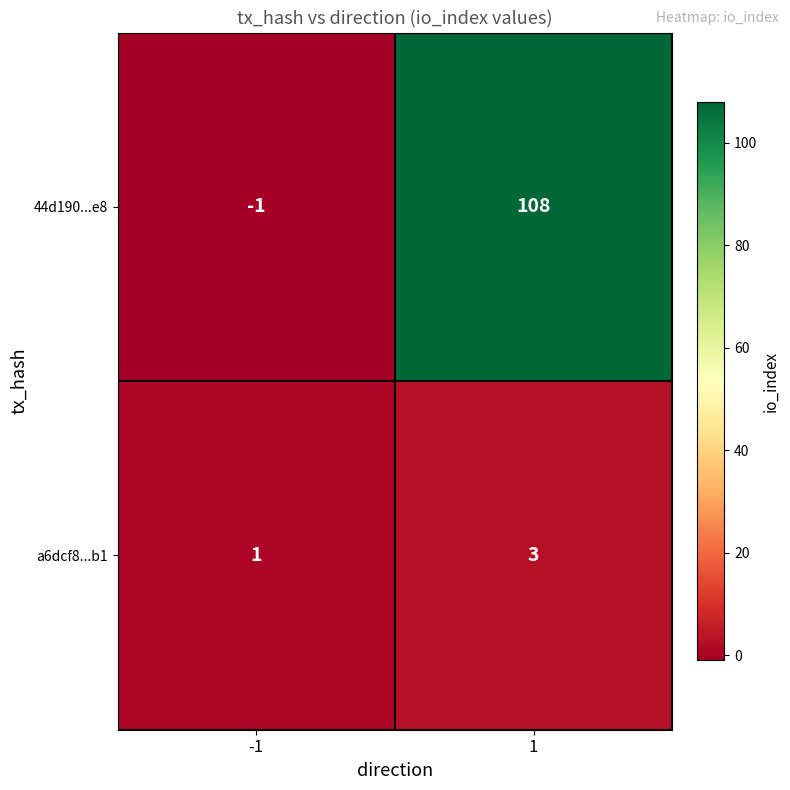

Rank the series by their maximum value, from lowest to highest.

a6dcf8...b1, 44d190...e8